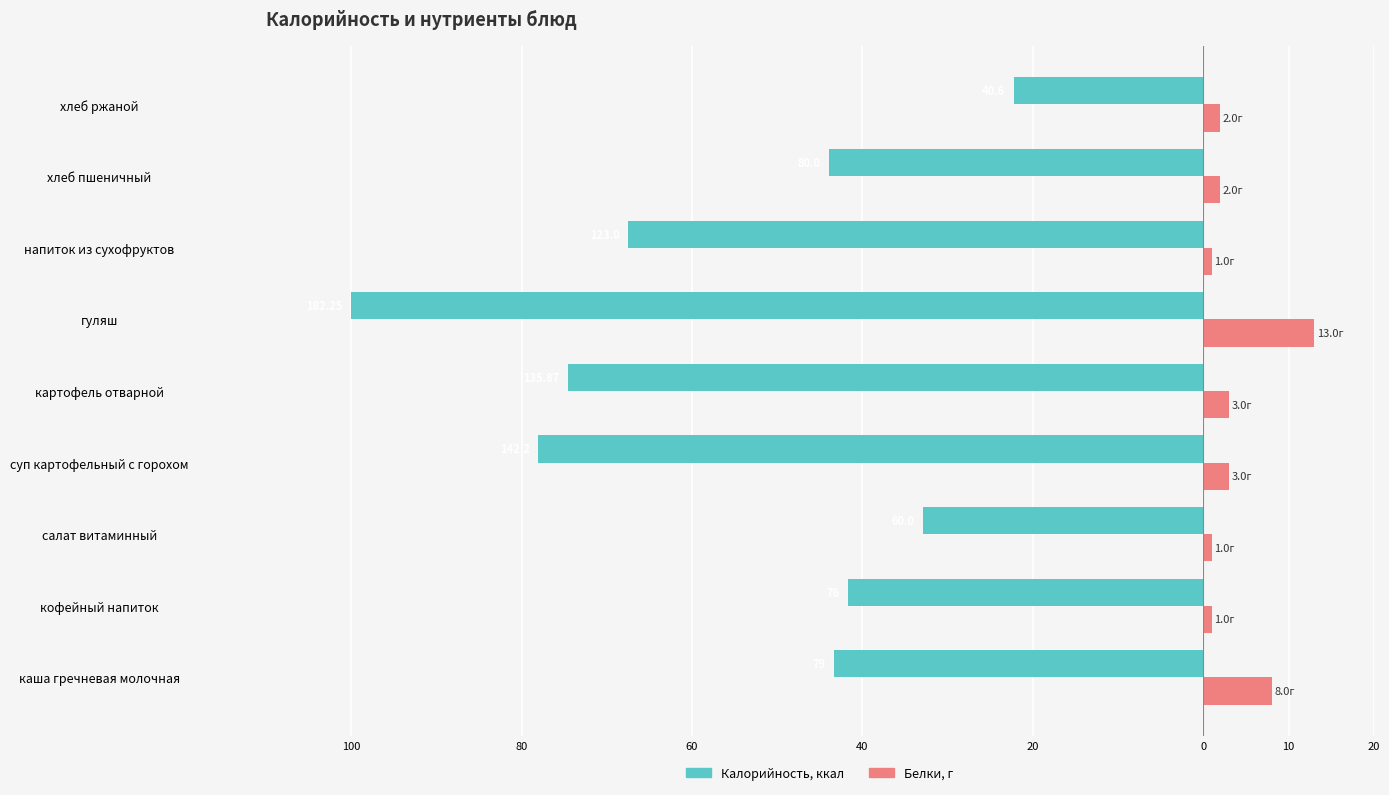

How many series are shown in this chart?

2